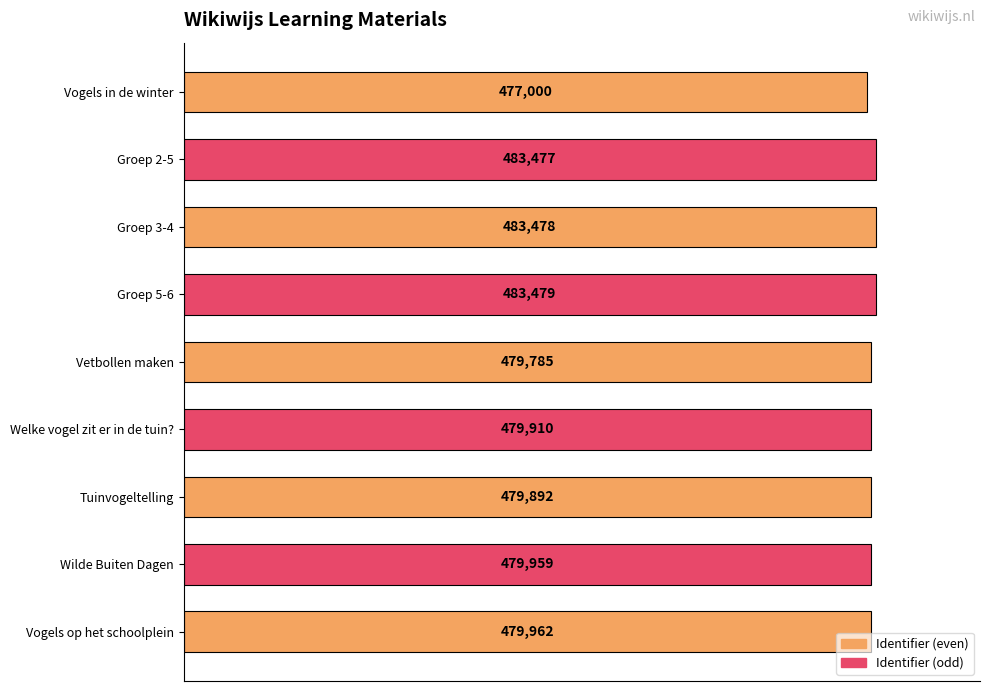

At which label is the value closest to 99?

Vetbollen maken